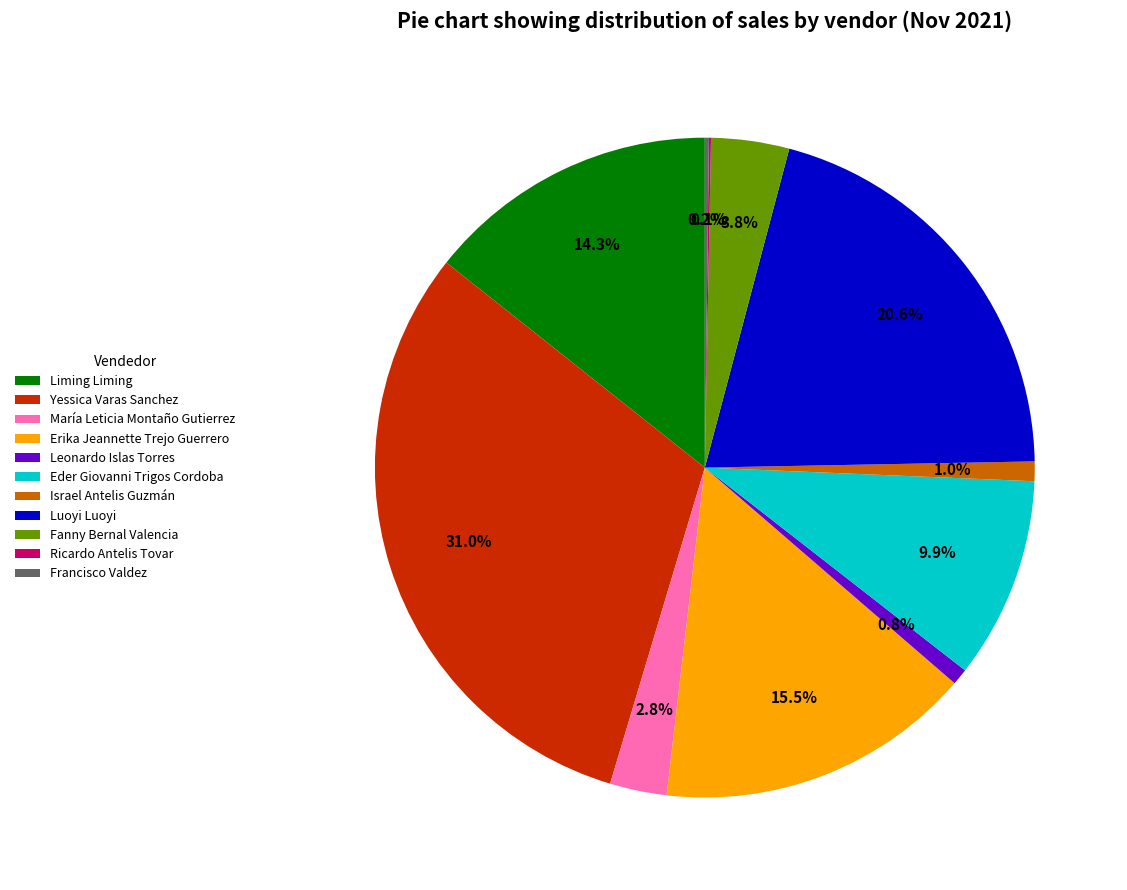

Does any single category account for the majority?

No